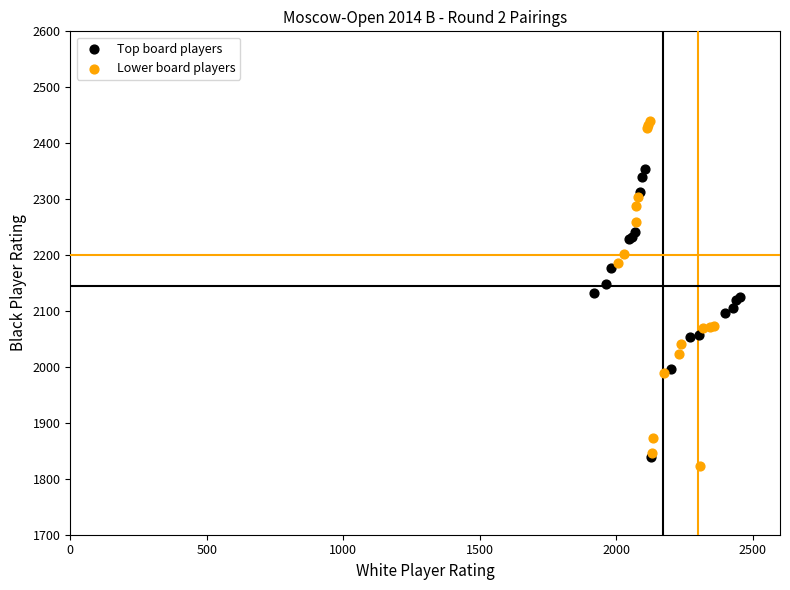

Which series reaches the maximum Y coordinate?

Lower board players